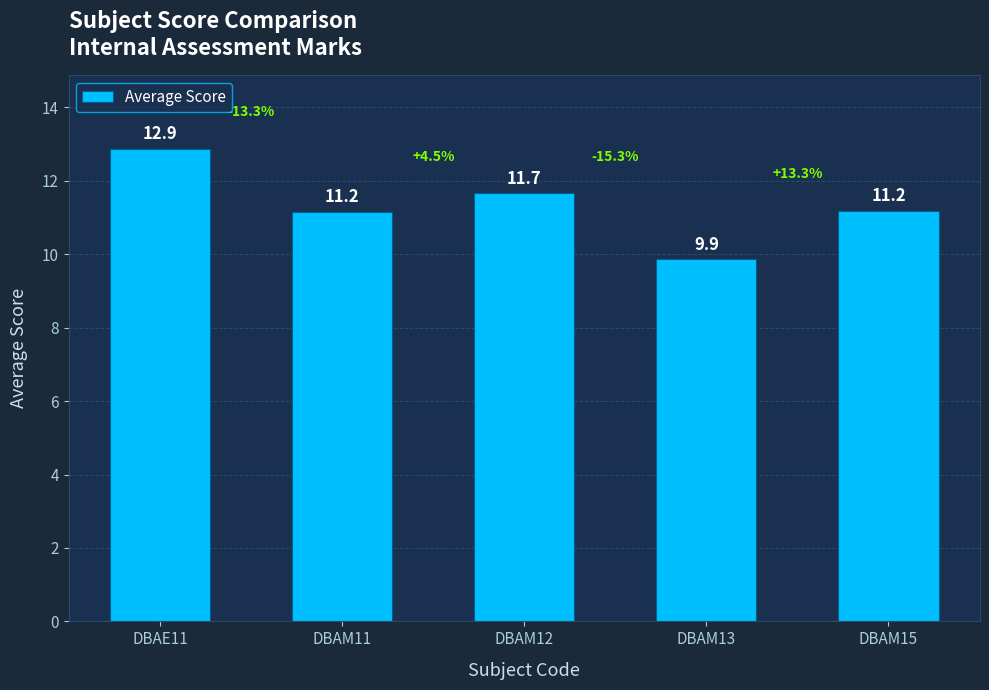

Reading left to right, list all the values displayed in this chart.

12.9	11.2	11.7	9.9	11.2